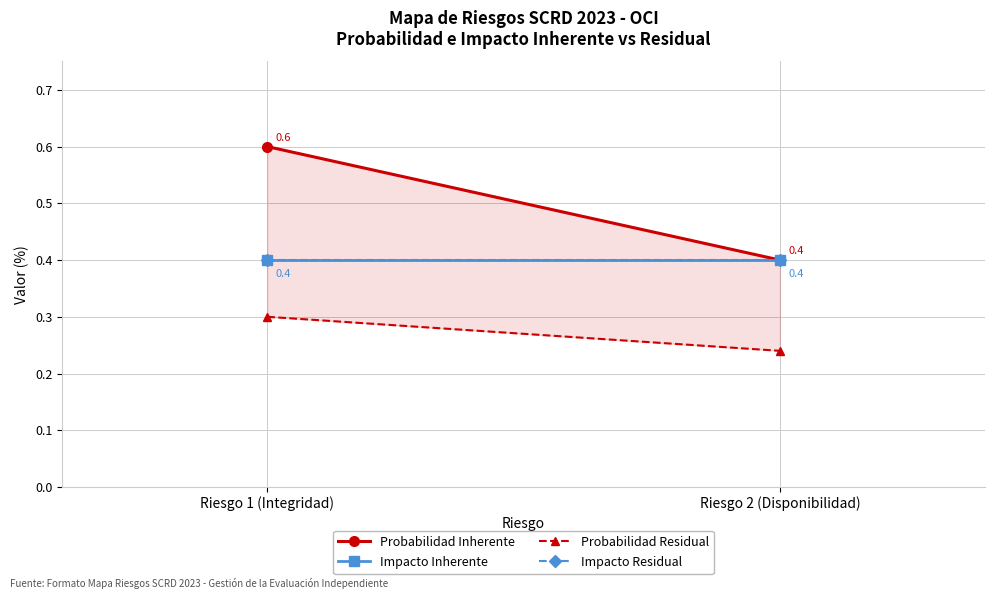

What is the maximum value for Probabilidad Inherente?

0.6